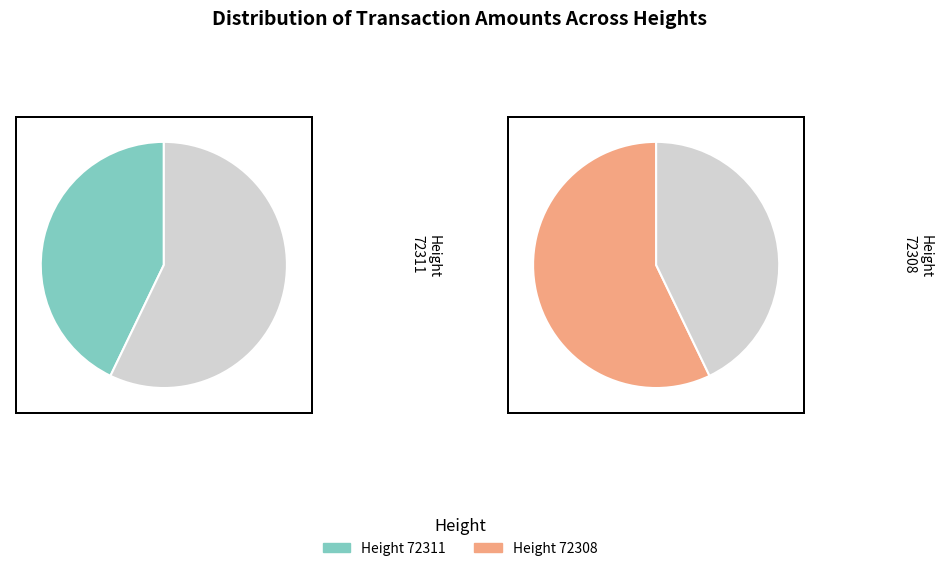

Is there any slice that represents more than half of the pie?

Yes